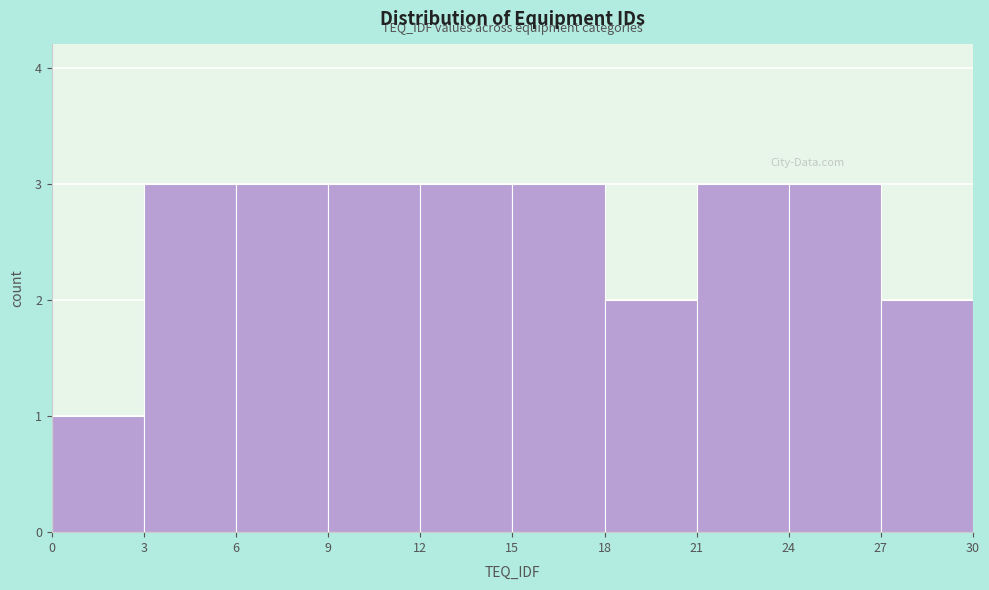

What is the height of the bar covering 15 to 18 on the x-axis? The values are not printed on the chart, so give them approximately, as read against the axis.

3